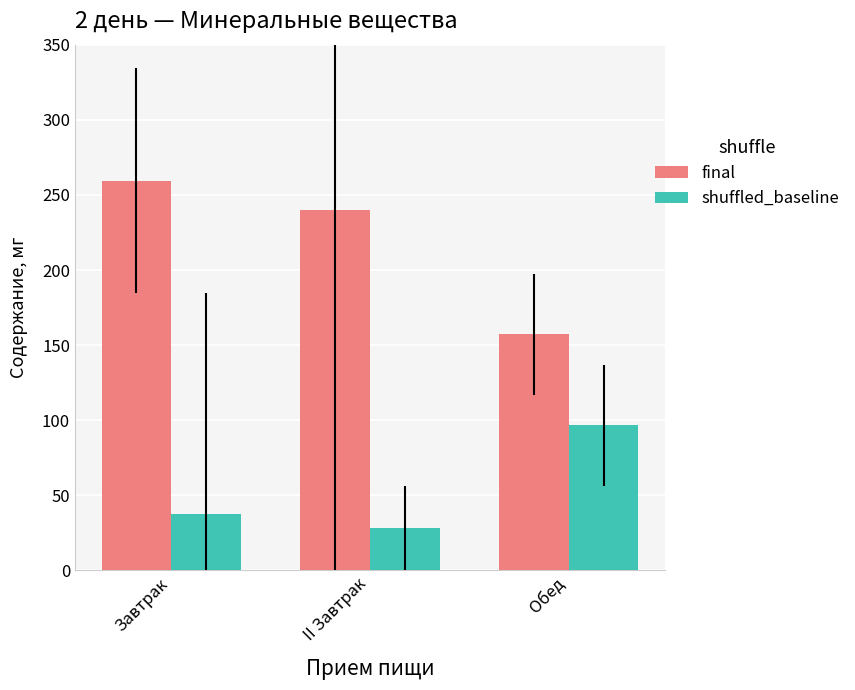

What is the total value across all series at II Завтрак?

268.0